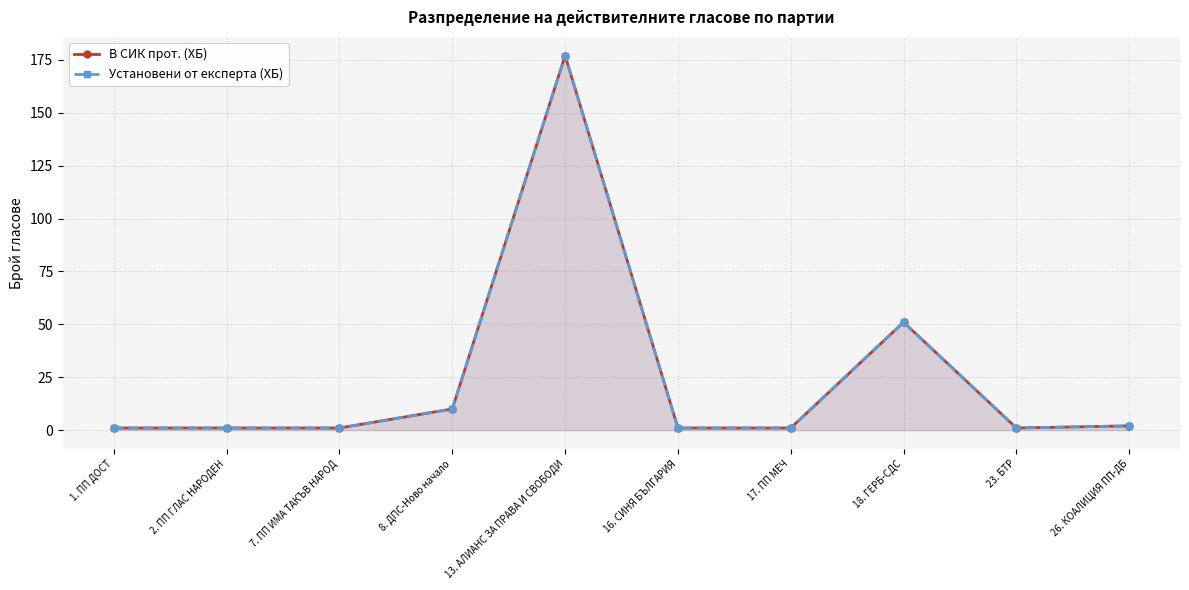

True or false: В СИК прот. (ХБ) has more than 2 interior local peaks.

False